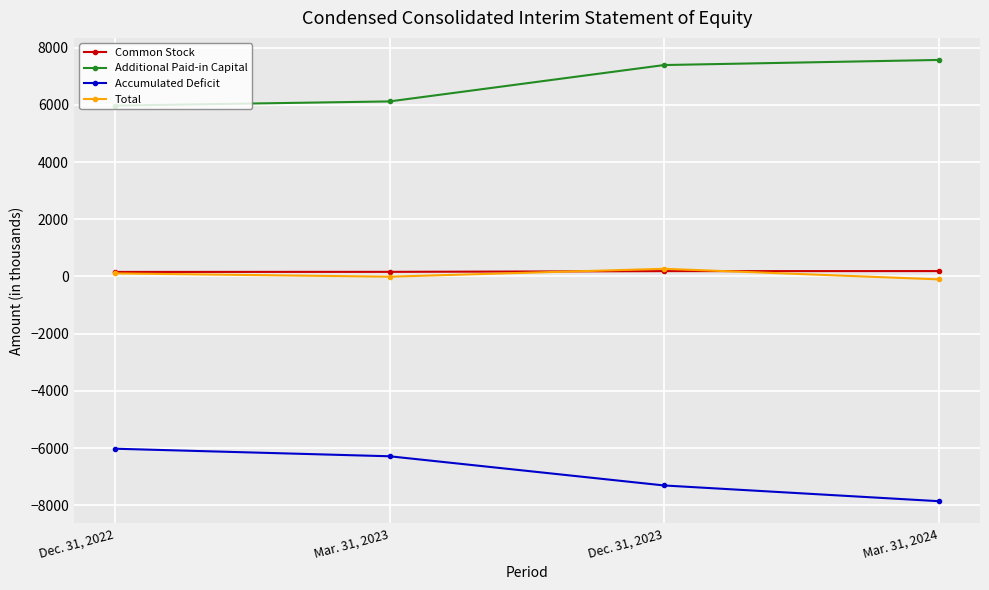

The Additional Paid-in Capital series shows 4614 at Mar. 31, 2024. True or false?

False